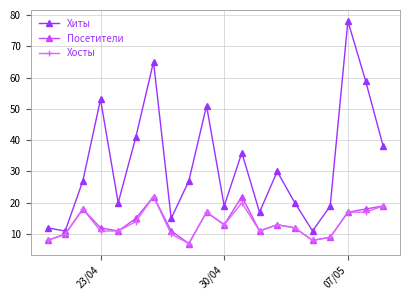

What is the sum of all Посетители values?

273